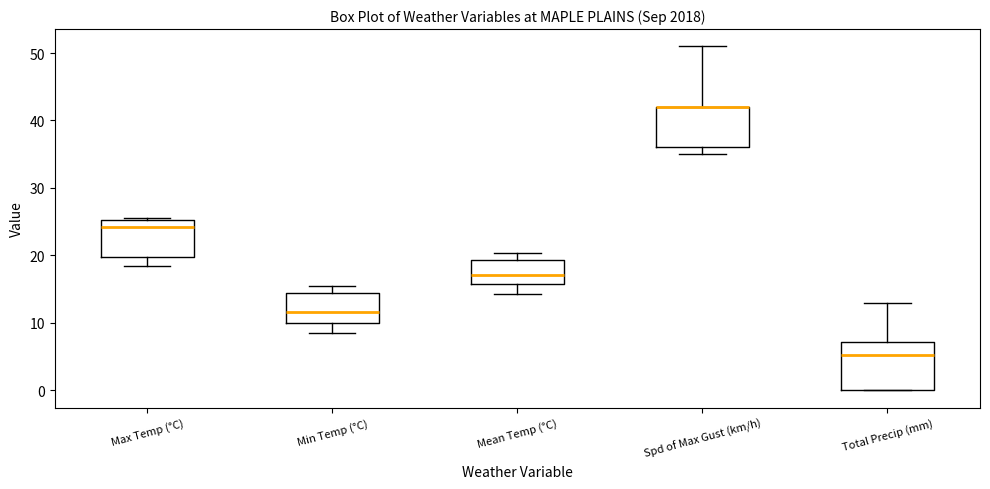

Reading left to right, transcribe this box plot: for each box, give where its median line is, the range the box spans, and where its two whiskers end, as read against the y-axis. The values are not printed on the chart, so give them approximately, as read against the axis.

Max Temp (°C): median 24, box 20 to 25, whiskers 19 to 26
Min Temp (°C): median 12, box 10 to 15, whiskers 9 to 15 (just above the box's upper edge)
Mean Temp (°C): median 17, box 16 to 19, whiskers 14 to 20
Spd of Max Gust (km/h): median 42 (drawn on the box's upper edge), box 36 to 42, whiskers 35 to 51
Total Precip (mm): median 5, box 0 to 7, whiskers 0 to 13